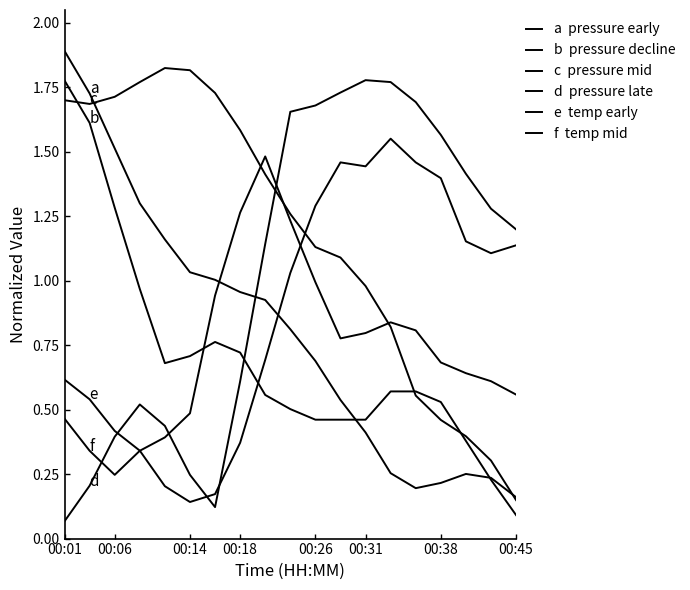

Does the chart display data point markers on the line(s)?

No